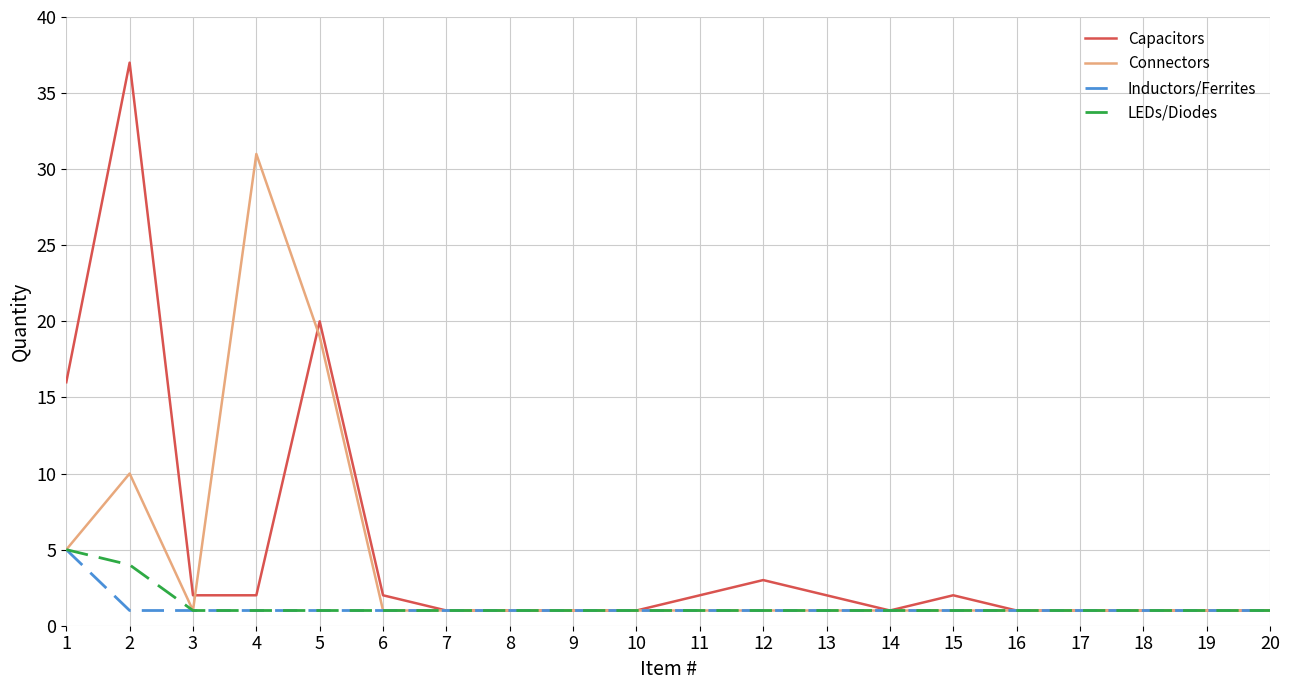

Reading left to right, extract all data points from this chart.

Capacitors: 1=16	2=37	3=2	4=2	5=20	6=2	7=1	8=1	9=1	10=1	11=2	12=3	13=2	14=1	15=2	16=1	17=1	18=1	19=1	20=1
Connectors: 1=5	2=10	3=1	4=31	5=19	6=1	7=1	8=1	9=1	10=1	11=1	12=1	13=1	14=1	15=1	16=1	17=1	18=1	19=1	20=1
Inductors/Ferrites: 1=5	2=1	3=1	4=1	5=1	6=1	7=1	8=1	9=1	10=1	11=1	12=1	13=1	14=1	15=1	16=1	17=1	18=1	19=1	20=1
LEDs/Diodes: 1=5	2=4	3=1	4=1	5=1	6=1	7=1	8=1	9=1	10=1	11=1	12=1	13=1	14=1	15=1	16=1	17=1	18=1	19=1	20=1